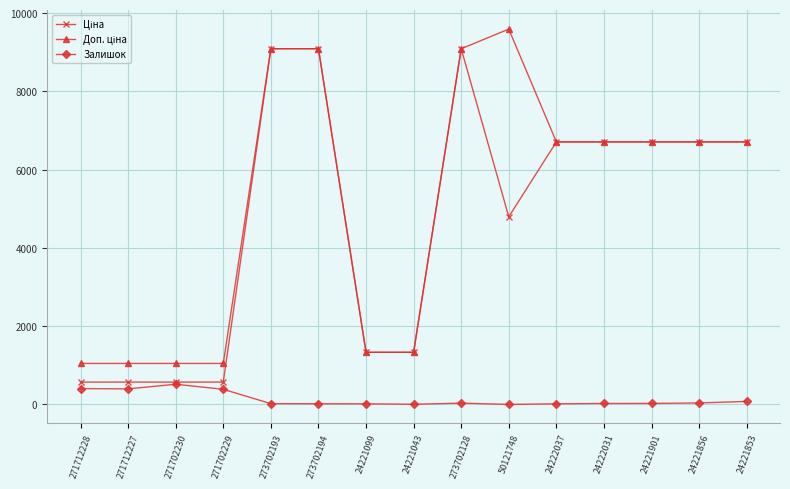

At how many categories does at least one series exceed 7121?

4